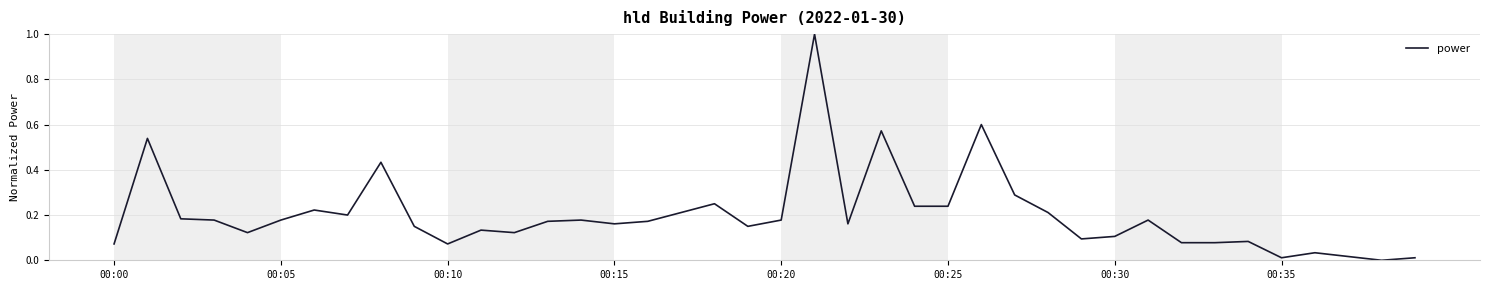

What is the maximum value shown in the chart?

1.0